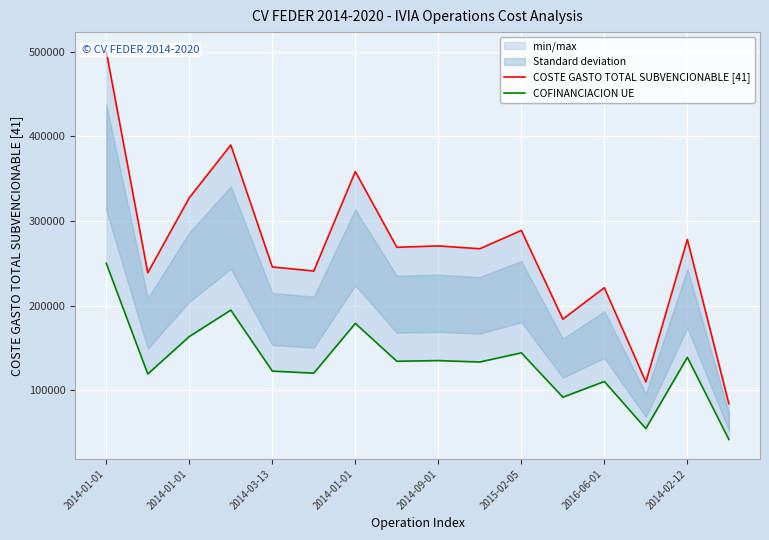

How many lines are shown in the chart?

2